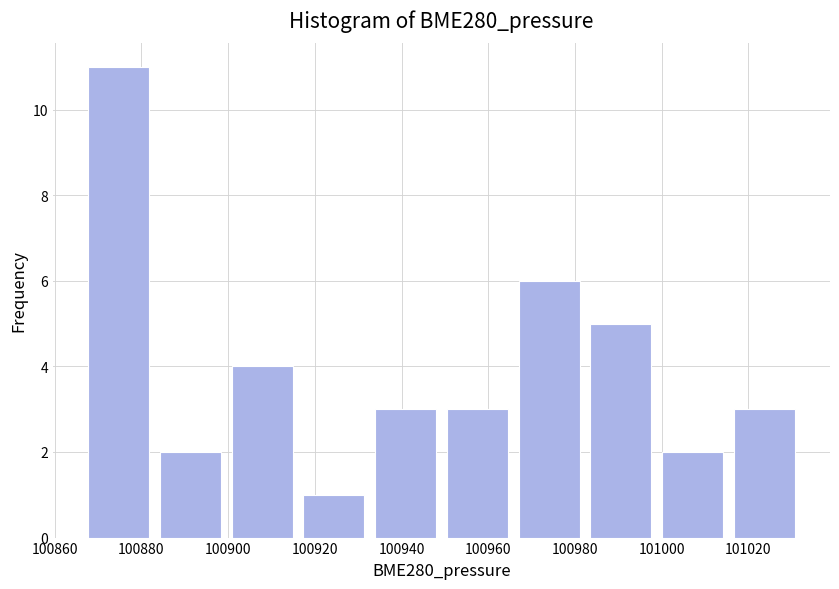

What is the height of the bar covering 100982 to 100998 on the x-axis? Neither the bar edges nor the heights are printed on the chart, so give them approximately, as read against the axes.

5